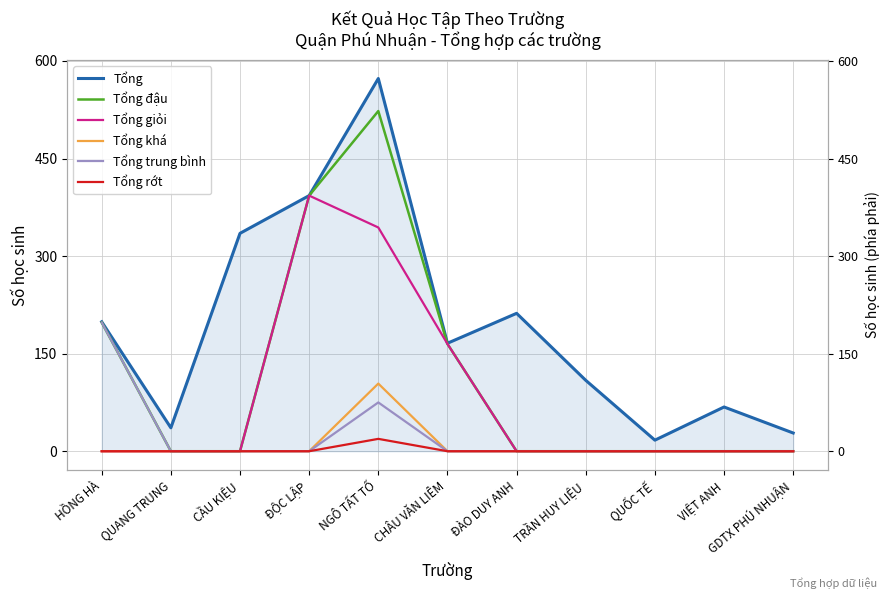

Is it true that Tổng rớt equals 0 at HỒNG HÀ?

True